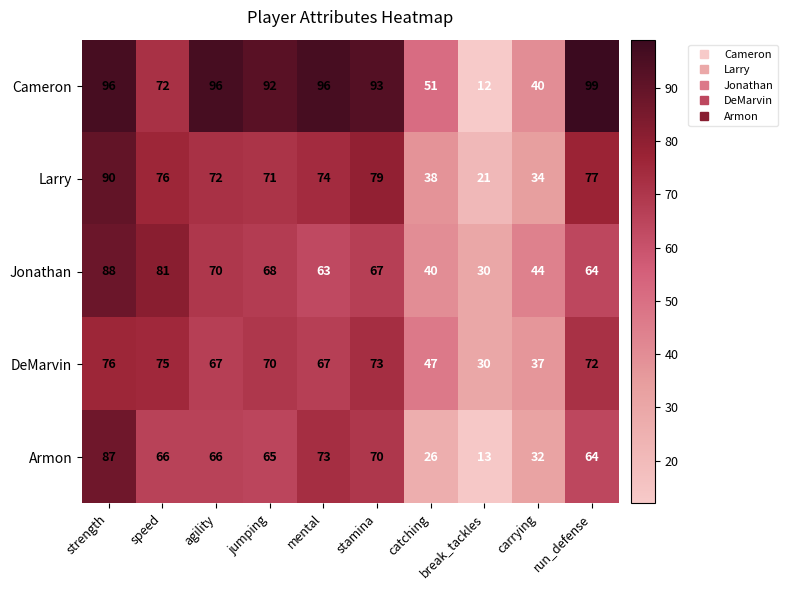

The value of Jonathan at agility is 70. True or false?

True